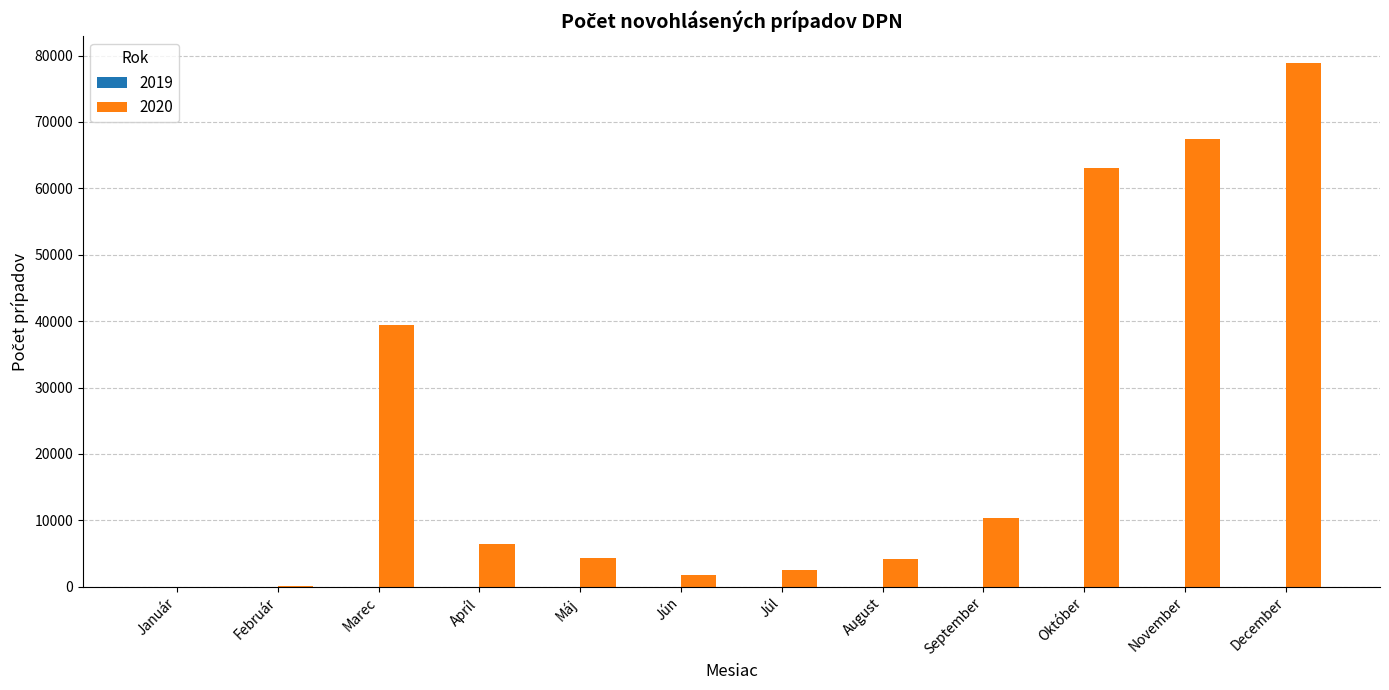

At which label does 2020 reach its peak?

December